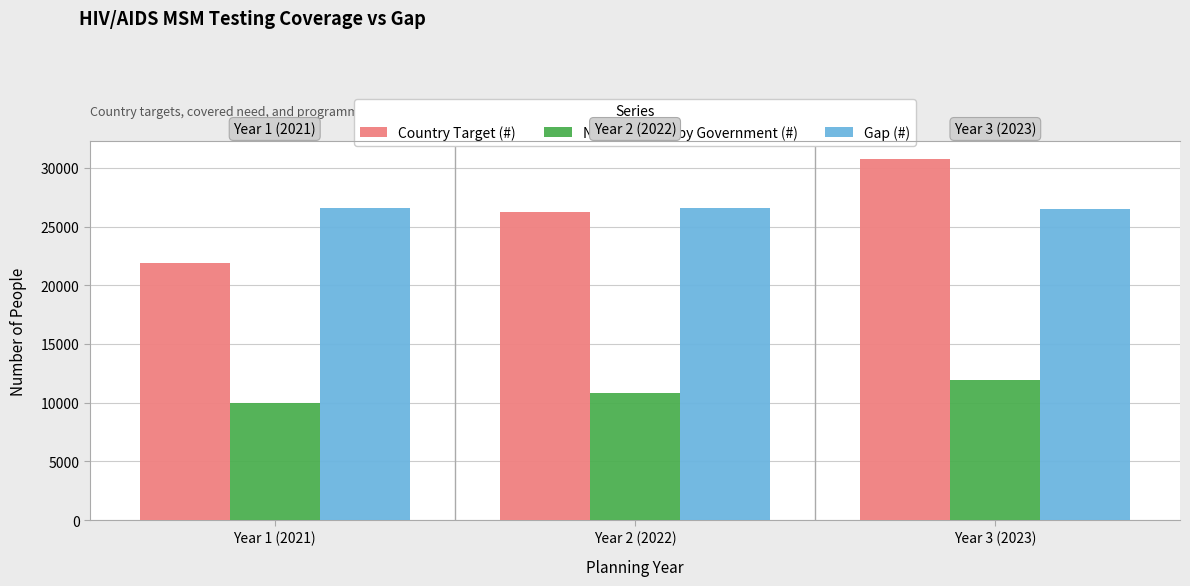

Reading left to right, list all the values displayed in this chart.

Country Target (#): Year 1 (2021)=21900.6	Year 2 (2022)=26215.0	Year 3 (2023)=30739.2
Need Covered by Government (#): Year 1 (2021)=9958.0	Year 2 (2022)=10829.1	Year 3 (2023)=11936.9
Gap (#): Year 1 (2021)=26543.0	Year 2 (2022)=26620.9	Year 3 (2023)=26487.1